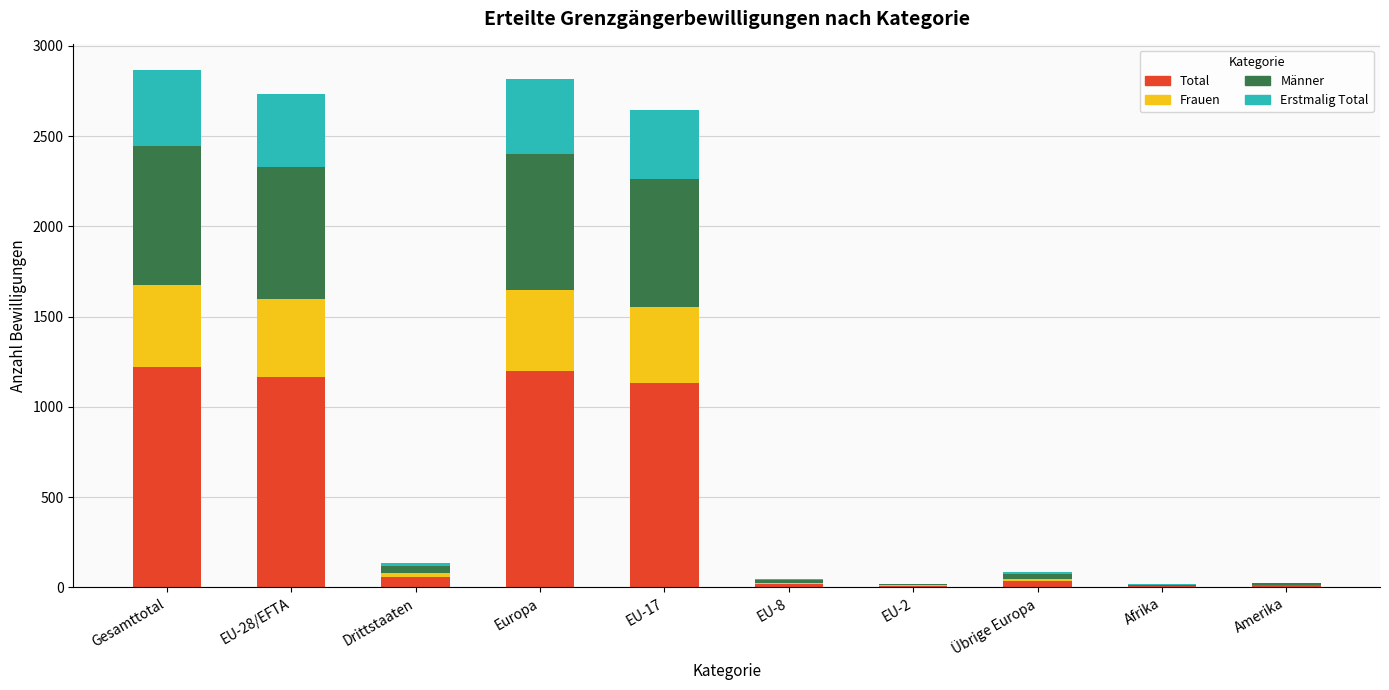

What is the maximum value for Total?

1223